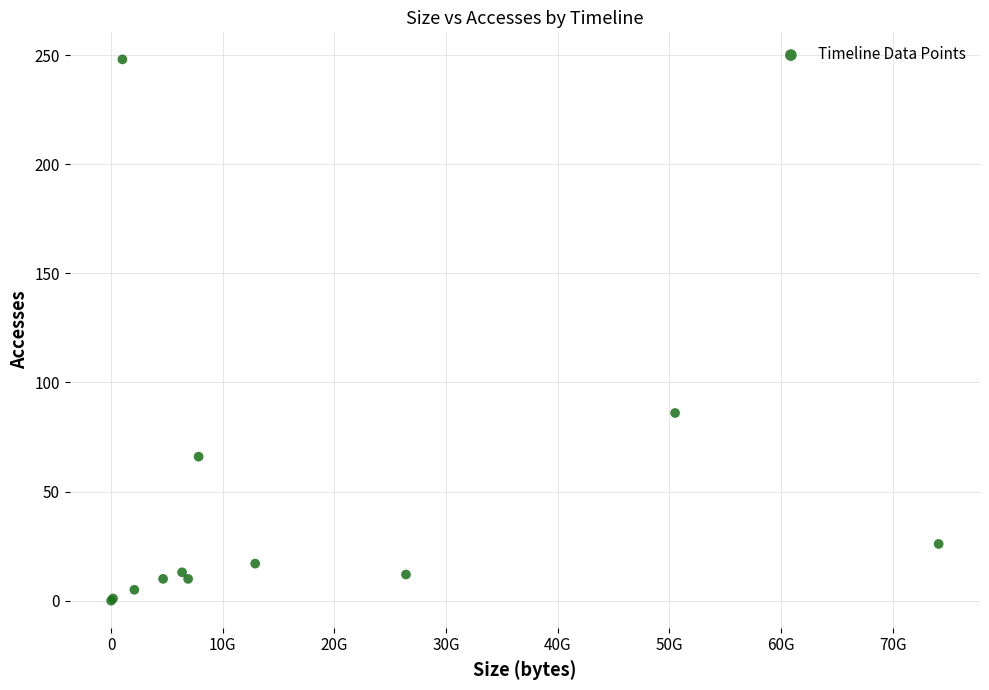

What Y value in the scatter plot is closest to 124?

86